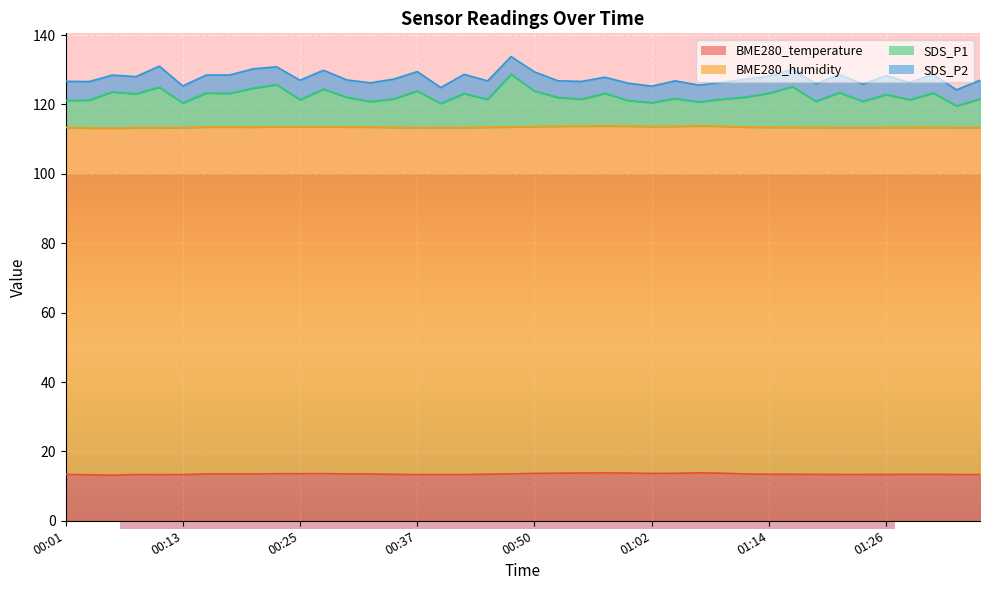

At how many categories does at least one series exceed 69?

40